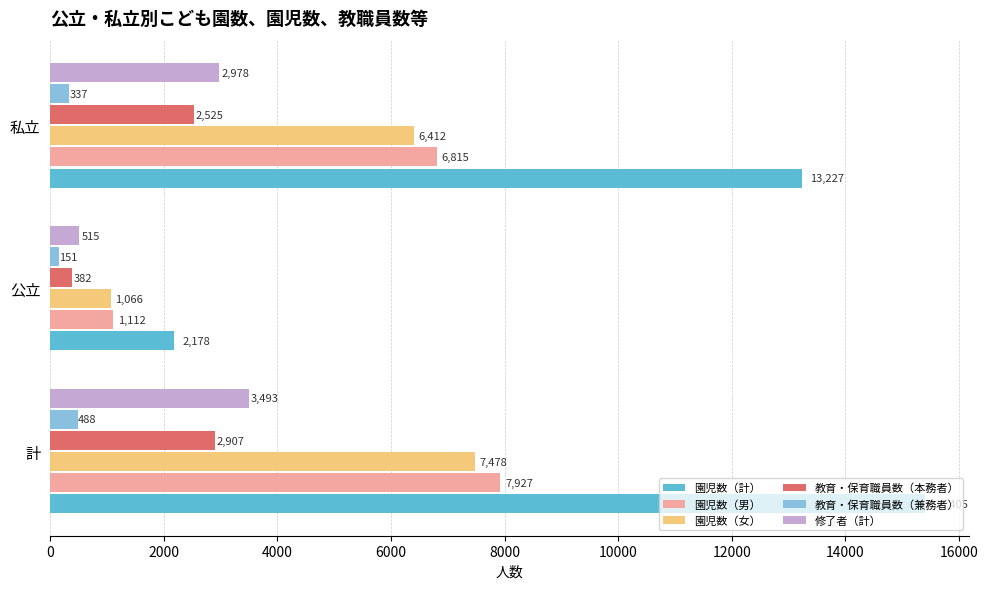

At which label is 園児数（女） closest to 4272?

私立